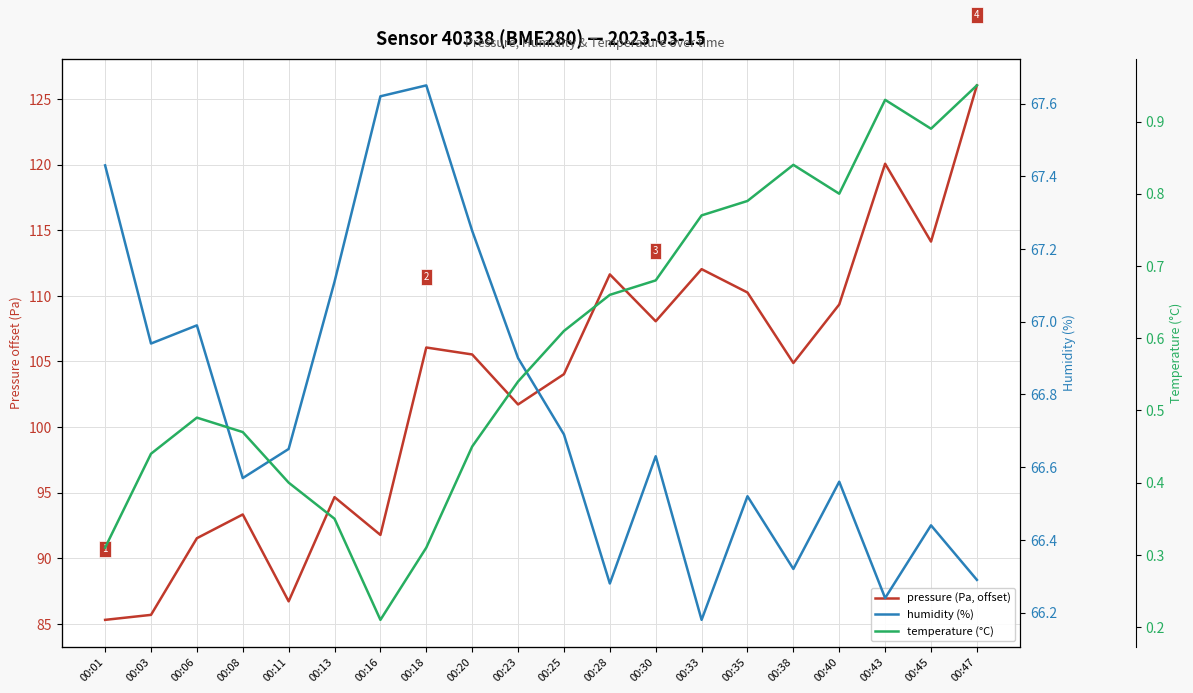

Which series has the largest range (max minus min)?

pressure (Pa, offset)